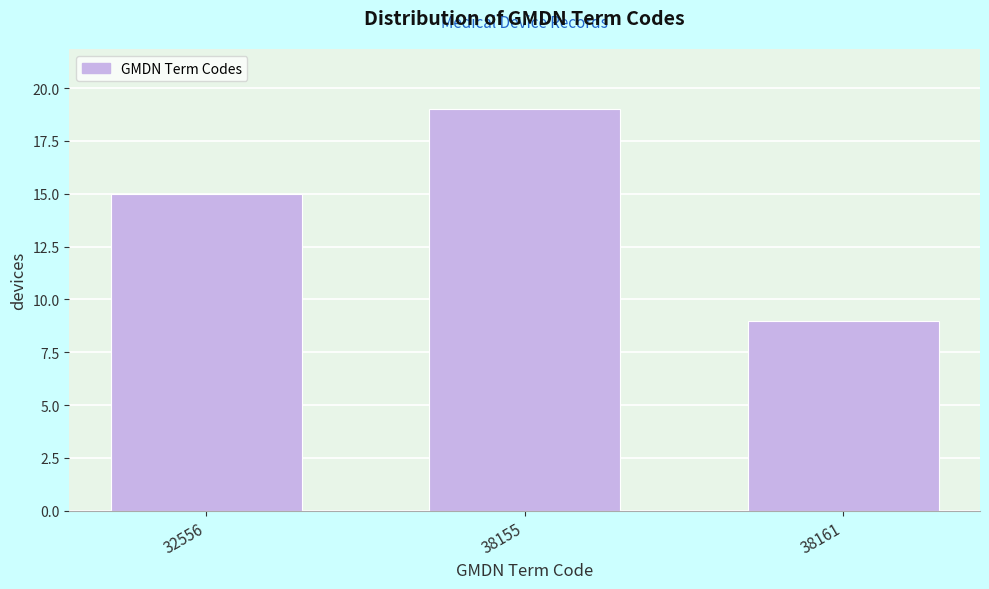

Reading left to right, list all the values displayed in this chart.

15	19	9